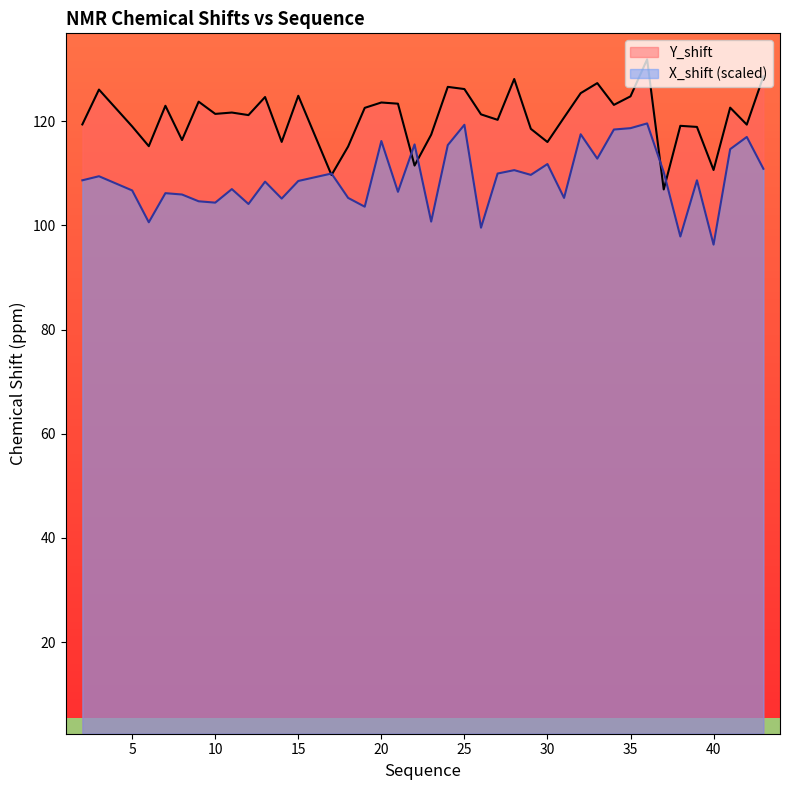

Reading left to right, extract all data points from this chart.

Y_shift: 2=119.4	3=126.1	5=119.0	6=115.2	7=123.0	8=116.4	9=123.8	10=121.4	11=121.7	12=121.2	13=124.7	14=116.0	15=124.9	17=109.7	18=115.2	19=122.6	20=123.6	21=123.4	22=111.5	23=117.4	24=126.6	25=126.2	26=121.3	27=120.3	28=128.1	29=118.6	30=116.0	31=120.7	32=125.4	33=127.3	34=123.2	35=124.8	36=131.9	37=106.9	38=119.1	39=118.9	40=110.7	41=122.6	42=119.4	43=128.6
X_shift: 2=108.7	3=109.5	5=106.7	6=100.6	7=106.2	8=106.0	9=104.7	10=104.4	11=107.0	12=104.1	13=108.4	14=105.2	15=108.5	17=110.0	18=105.3	19=103.6	20=116.2	21=106.5	22=115.6	23=100.8	24=115.4	25=119.3	26=99.6	27=110.0	28=110.6	29=109.7	30=111.8	31=105.3	32=117.5	33=112.8	34=118.4	35=118.7	36=119.6	37=110.2	38=97.9	39=108.7	40=96.3	41=114.7	42=117.0	43=110.9